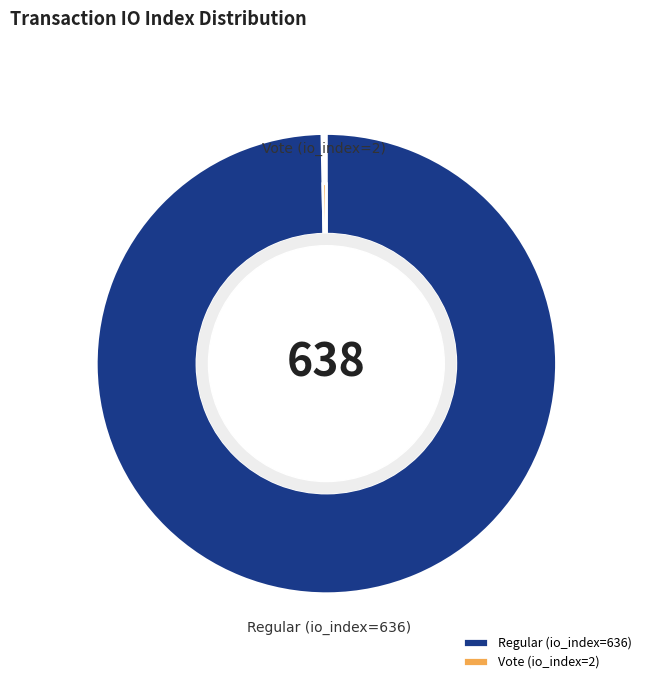

To the nearest percent, what is the difference between the Vote (io_index=2) and Regular (io_index=636) slice percentages?

99%